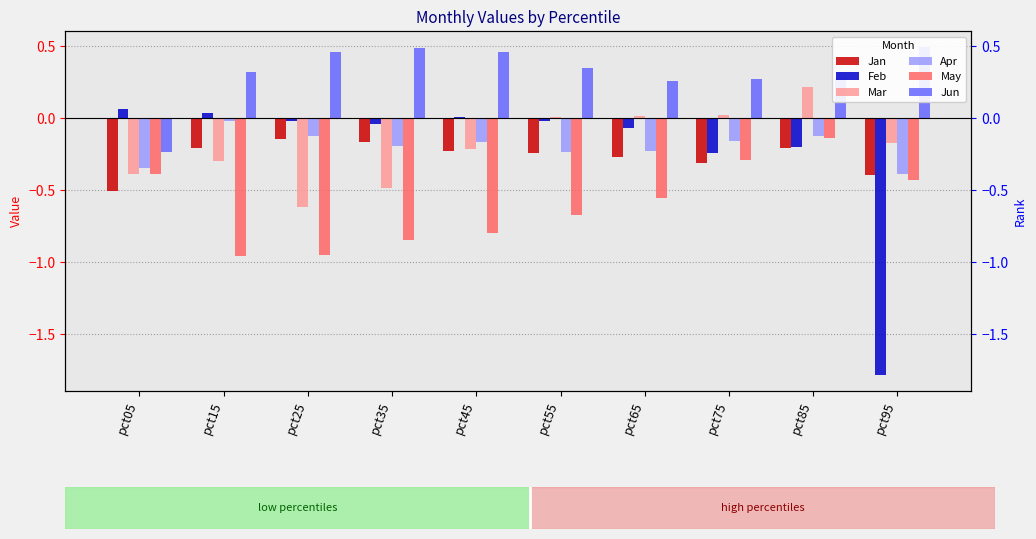

How many distinct data groups are displayed?

6